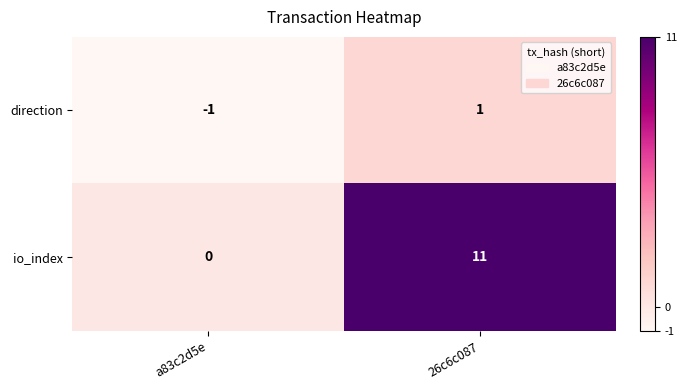

The io_index series shows 11 at 26c6c087. True or false?

True